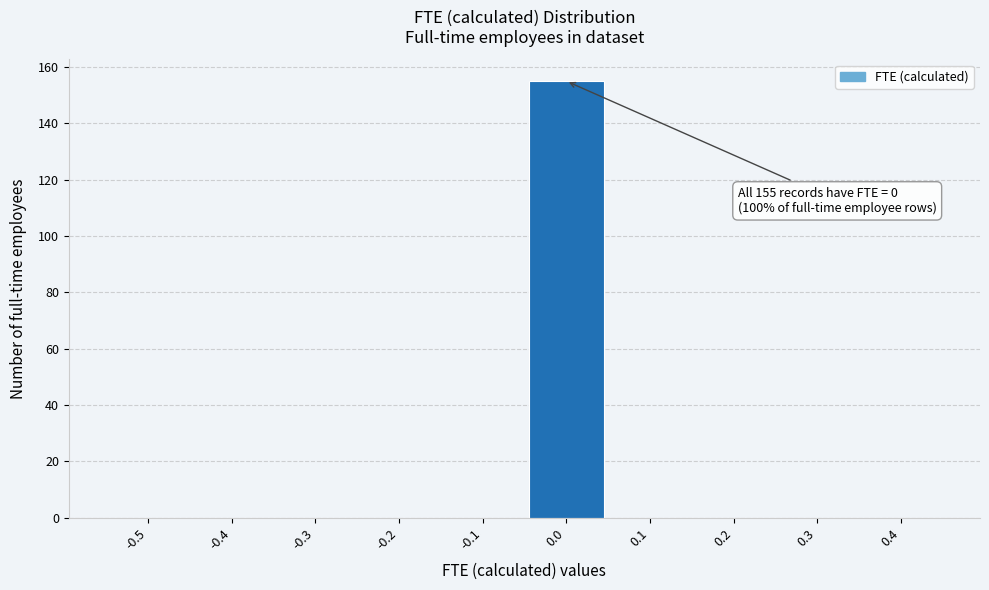

Reading right to left, what are all the values shown in this chart?

0.4=0	0.3=0	0.2=0	0.1=0	0.0=155	-0.1=0	-0.2=0	-0.3=0	-0.4=0	-0.5=0